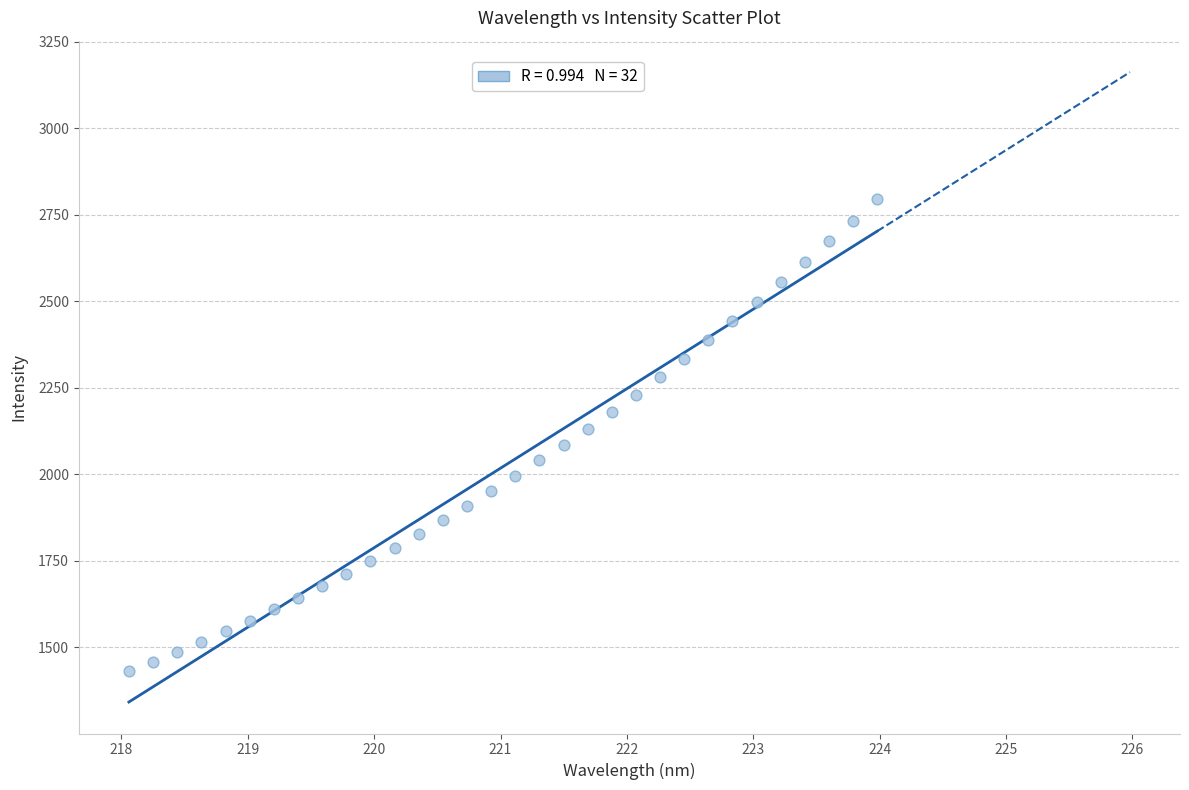

What is the range of Y values (max minus min)?

1365.6